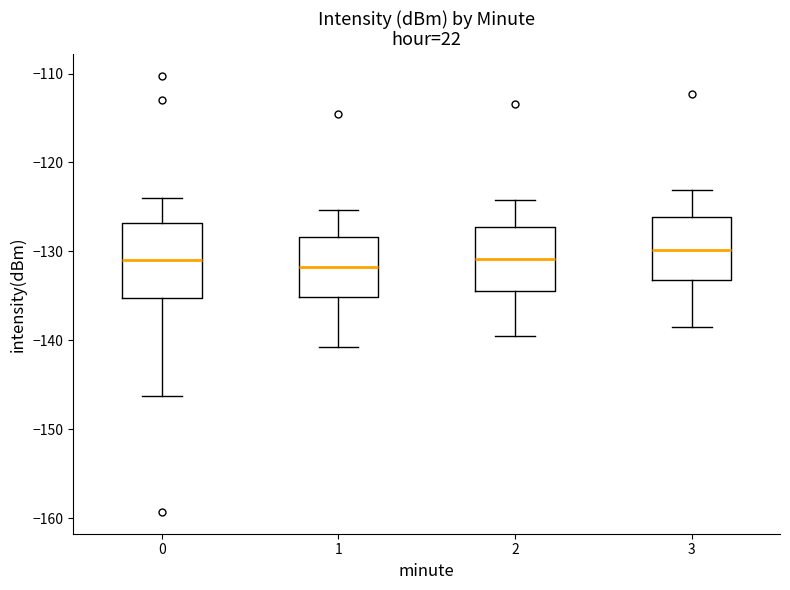

Where is the upper edge of the box at x = 3 on the y-axis? The values are not printed on the chart, so give them approximately, as read against the axis.

-126